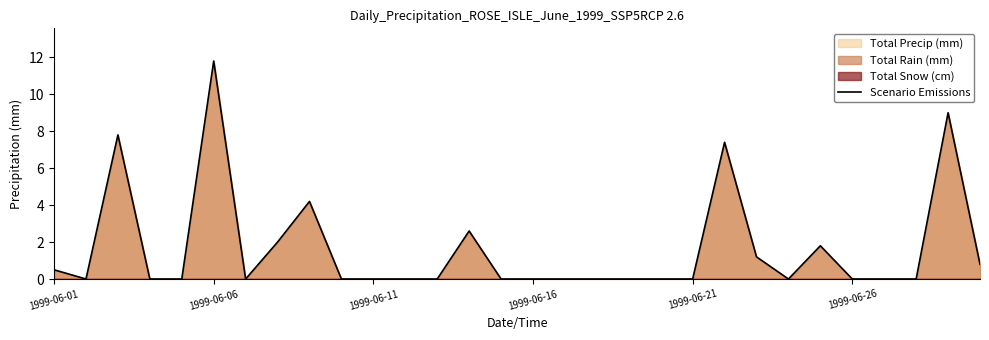

True or false: there are more than 2 points higher than both neighbors.

True